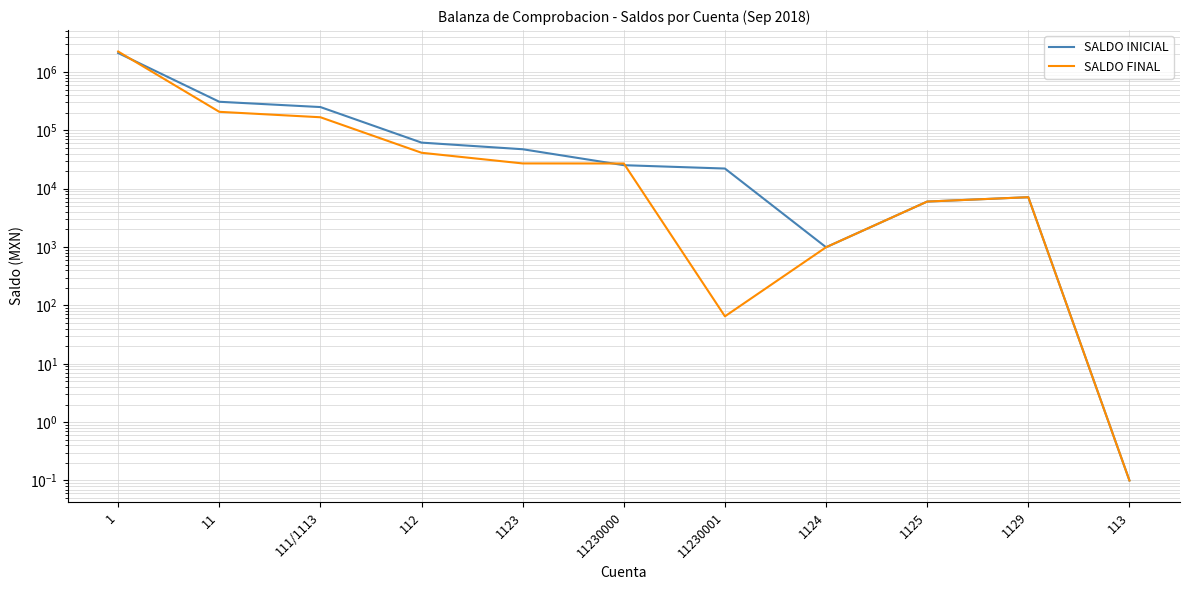

What is the value of the SALDO FINAL point at the 5th from the left?

27056.5